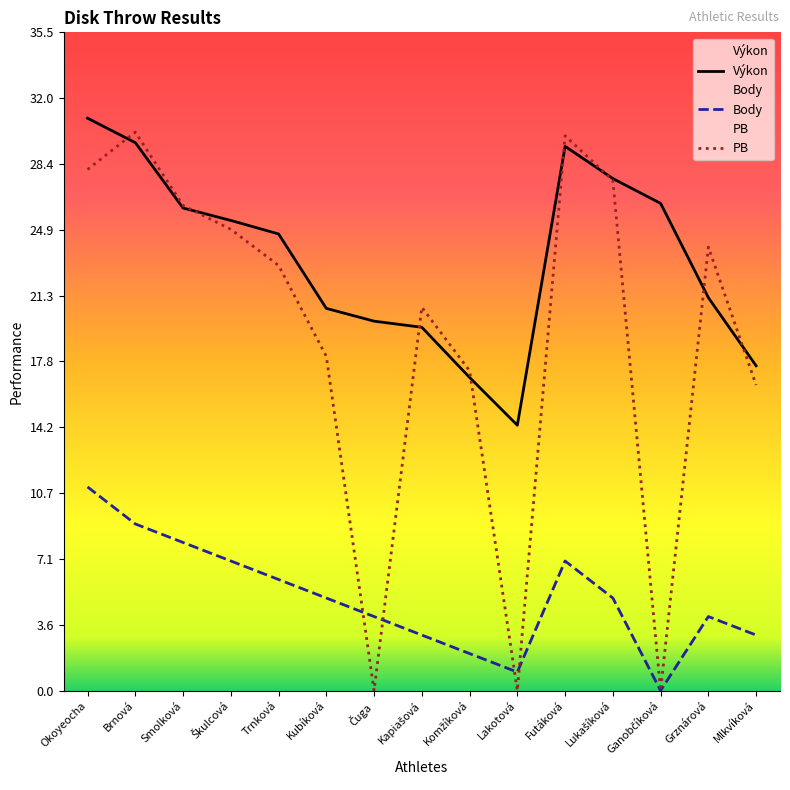

Between Kubíková and Futáková, which is larger?

Futáková